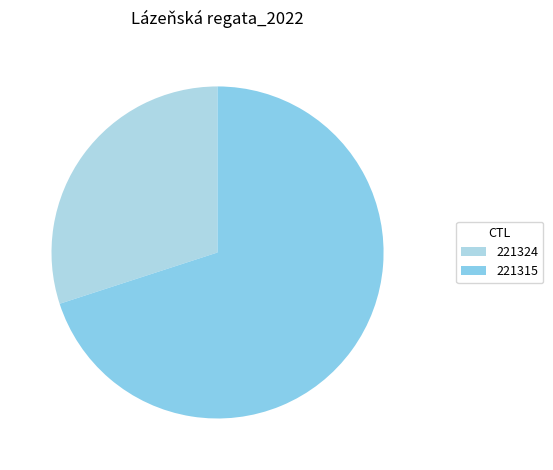

Is it true that 221324 is 40% of the pie?

False